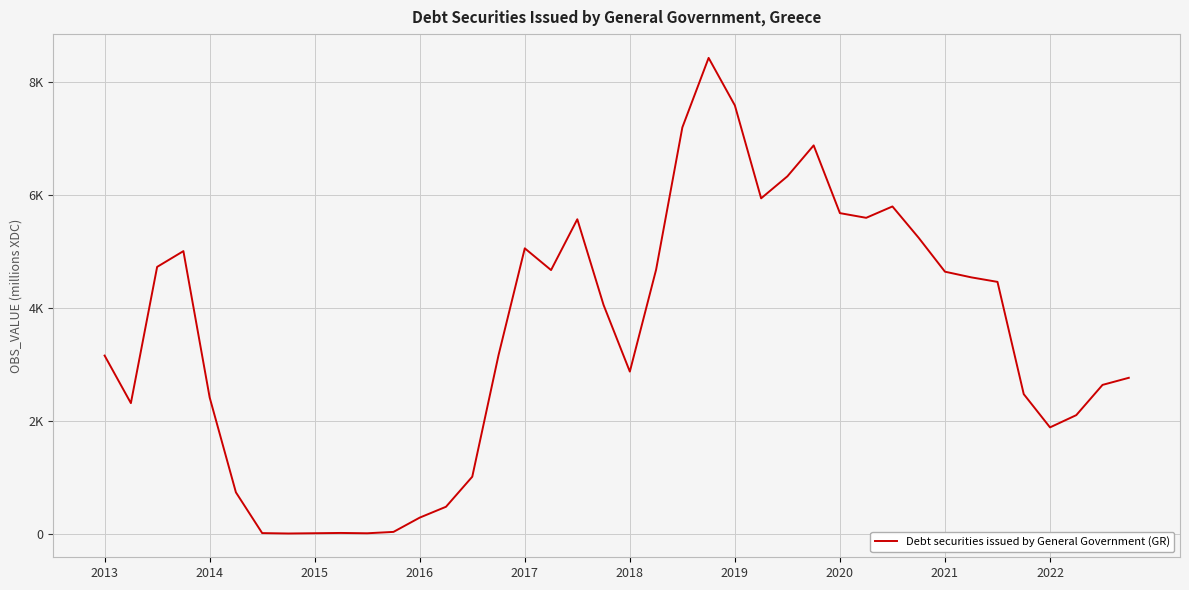

Count the number of categories in the chart.

40